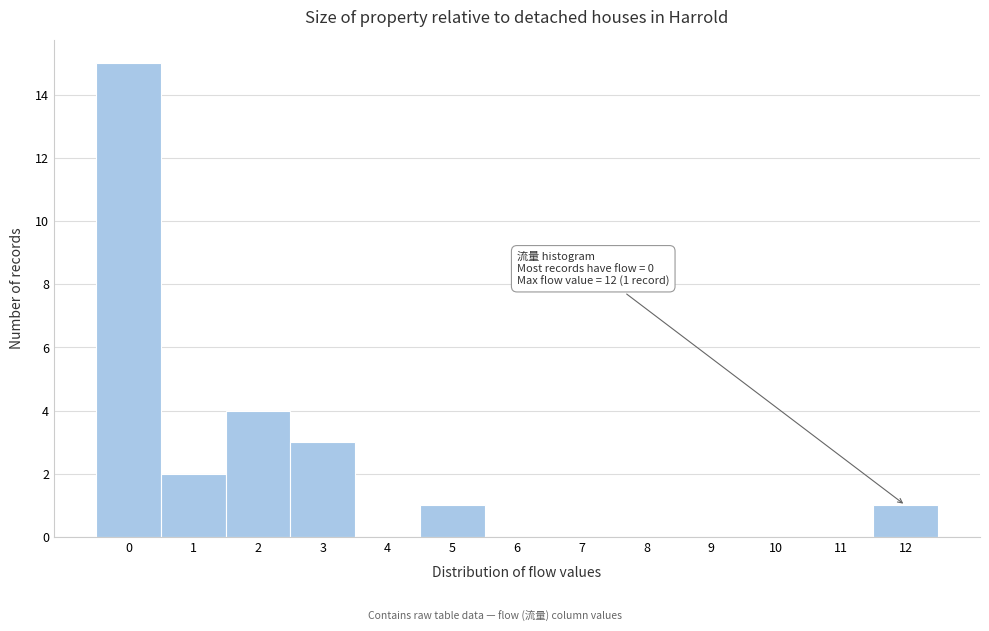

Over which range of the x-axis is the bar tallest?

-0.5 to 0.5